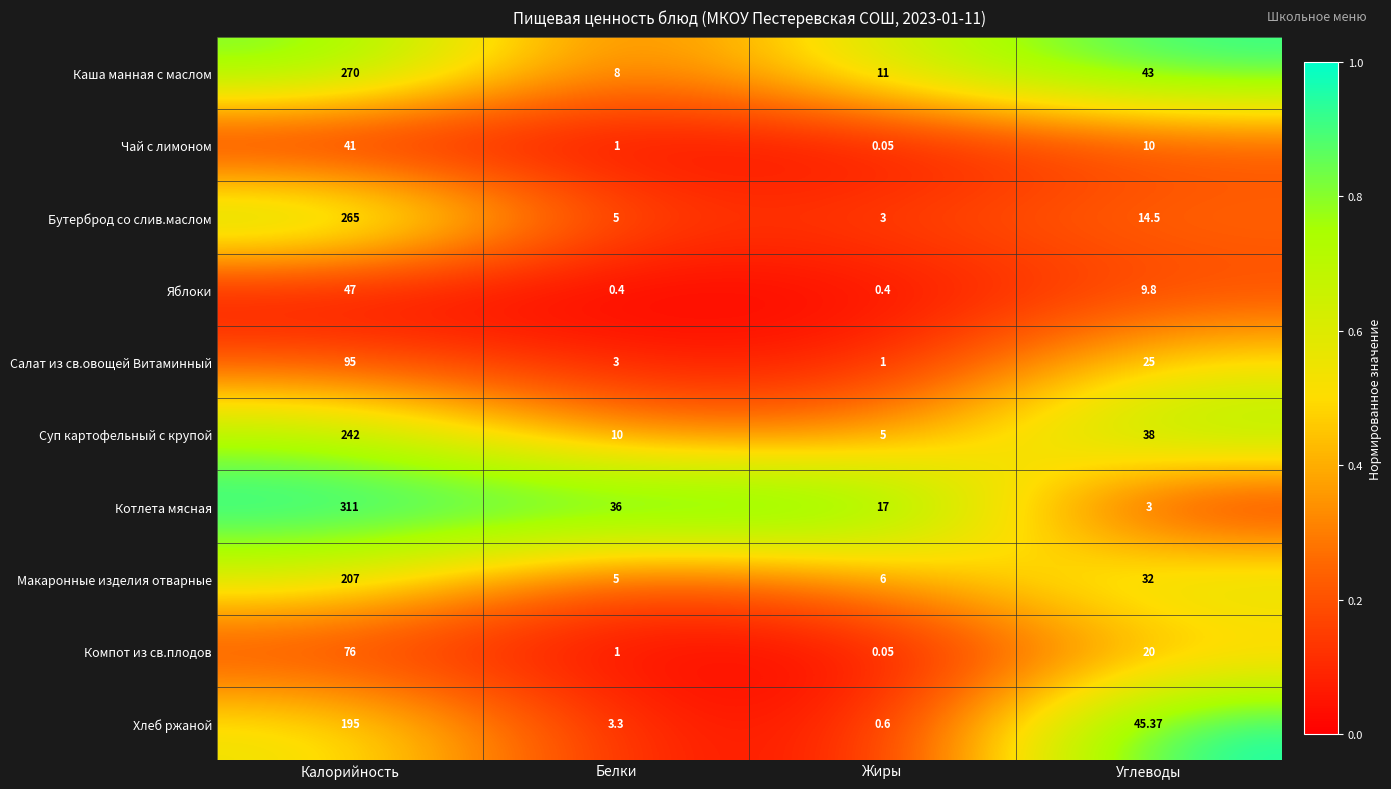

At which category is the sum across all series the highest?

Калорийность